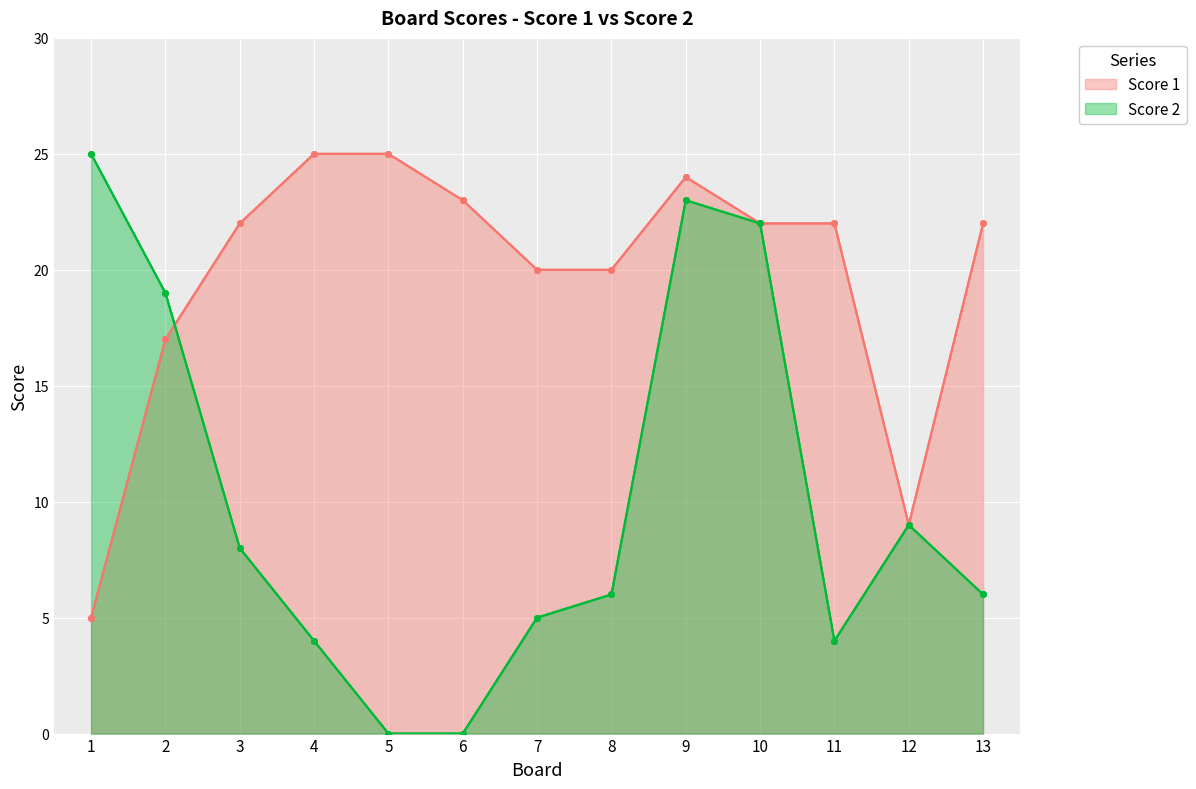

Reading left to right, transcribe all the data shown in this chart.

Score 1: 5	17	22	25	25	23	20	20	24	22	22	9	22
Score 2: 25	19	8	4	0	0	5	6	23	22	4	9	6